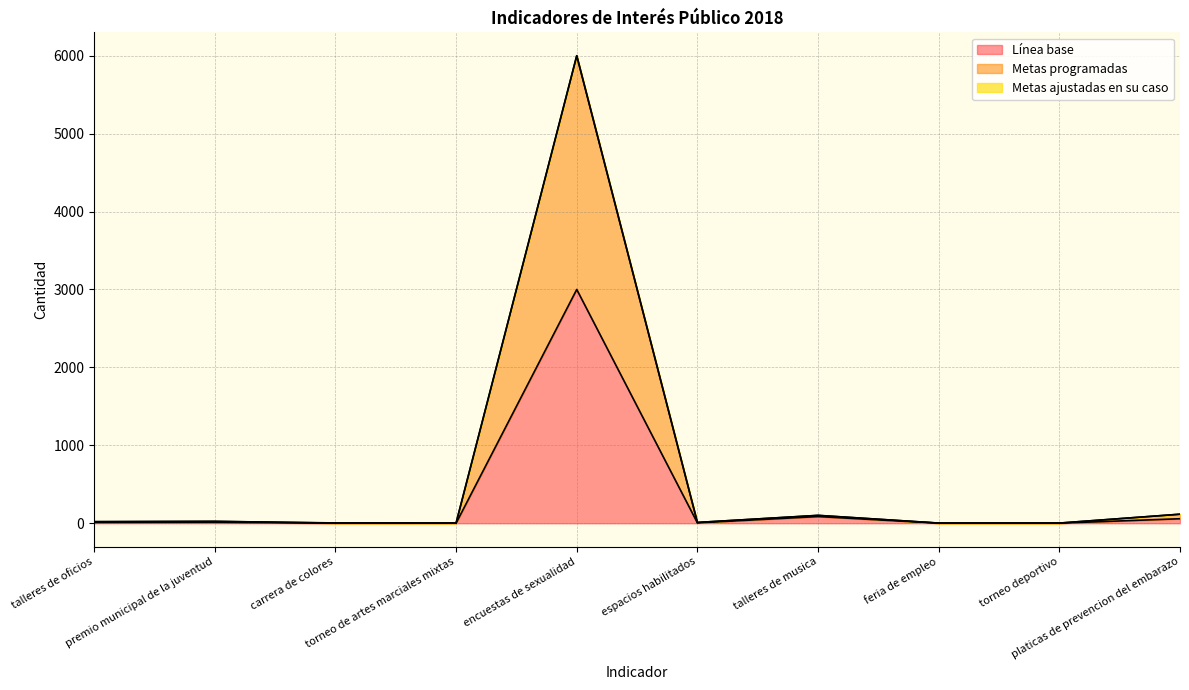

What is the sum of all Metas programadas values?

6281